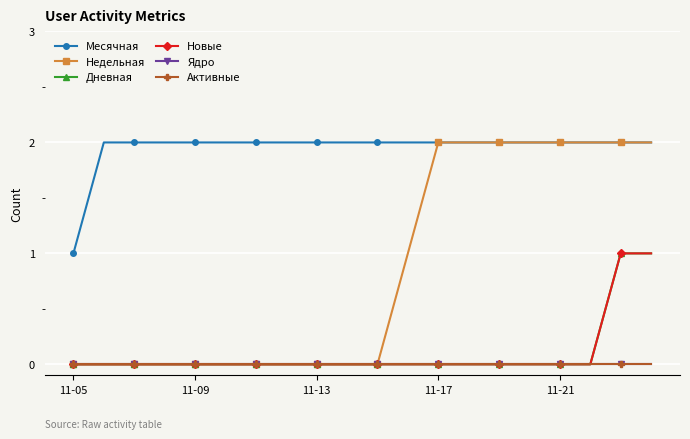

True or false: Месячная and Активные cross at least once.

False